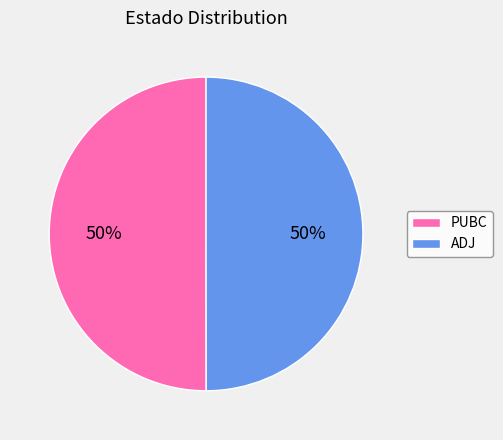

To the nearest percent, what portion does PUBC represent?

50%